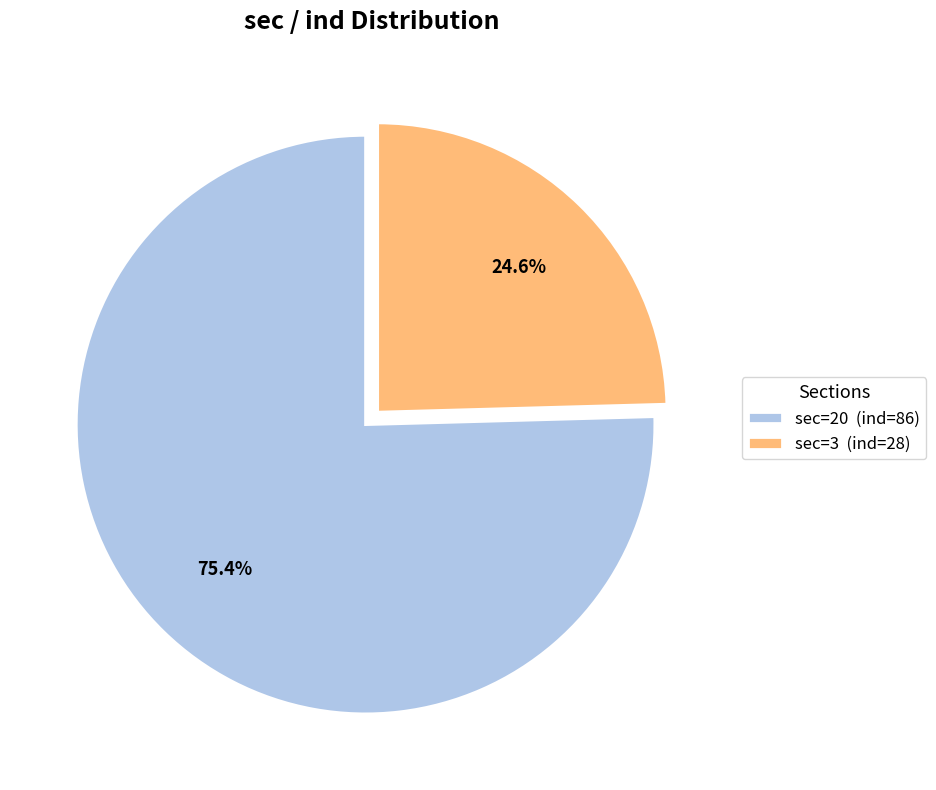

Which category accounts for the majority?

sec=20 (ind=86)